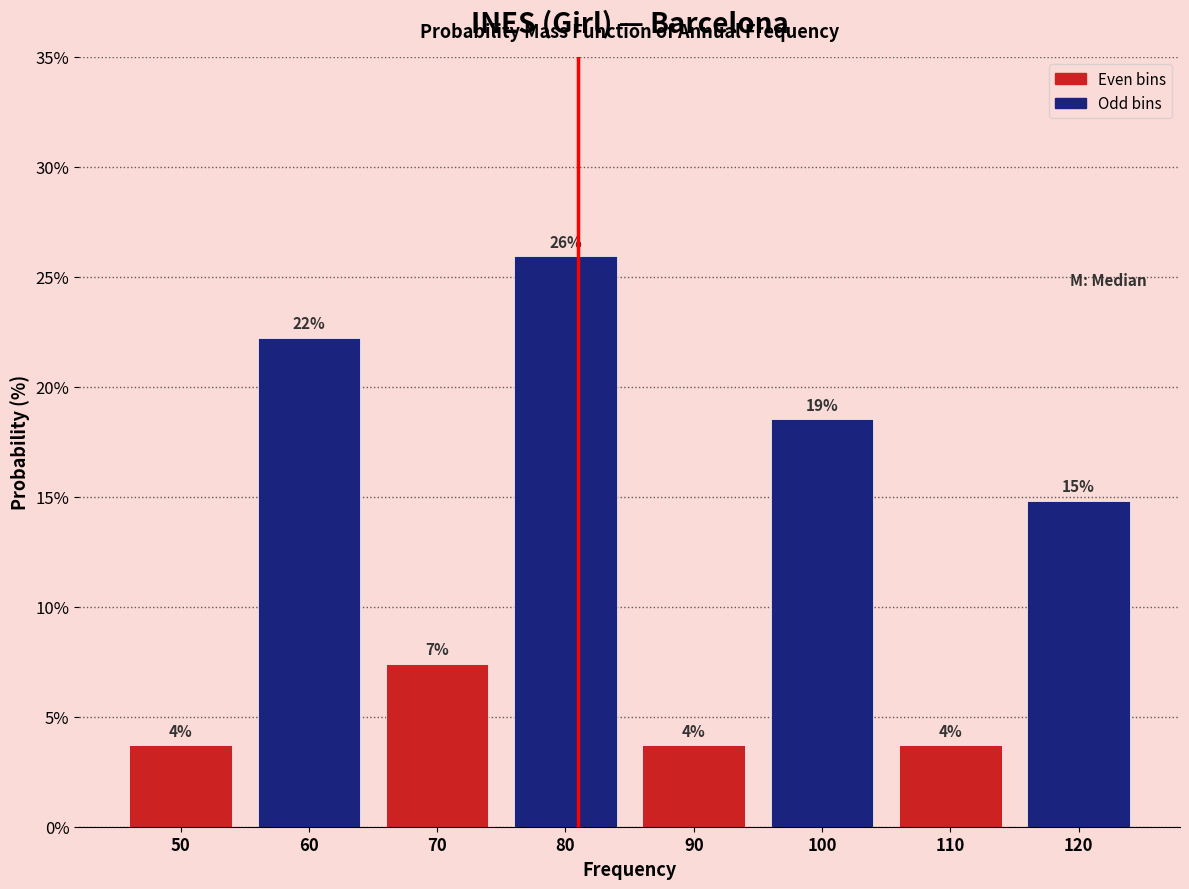

How many bars are there in total?

8